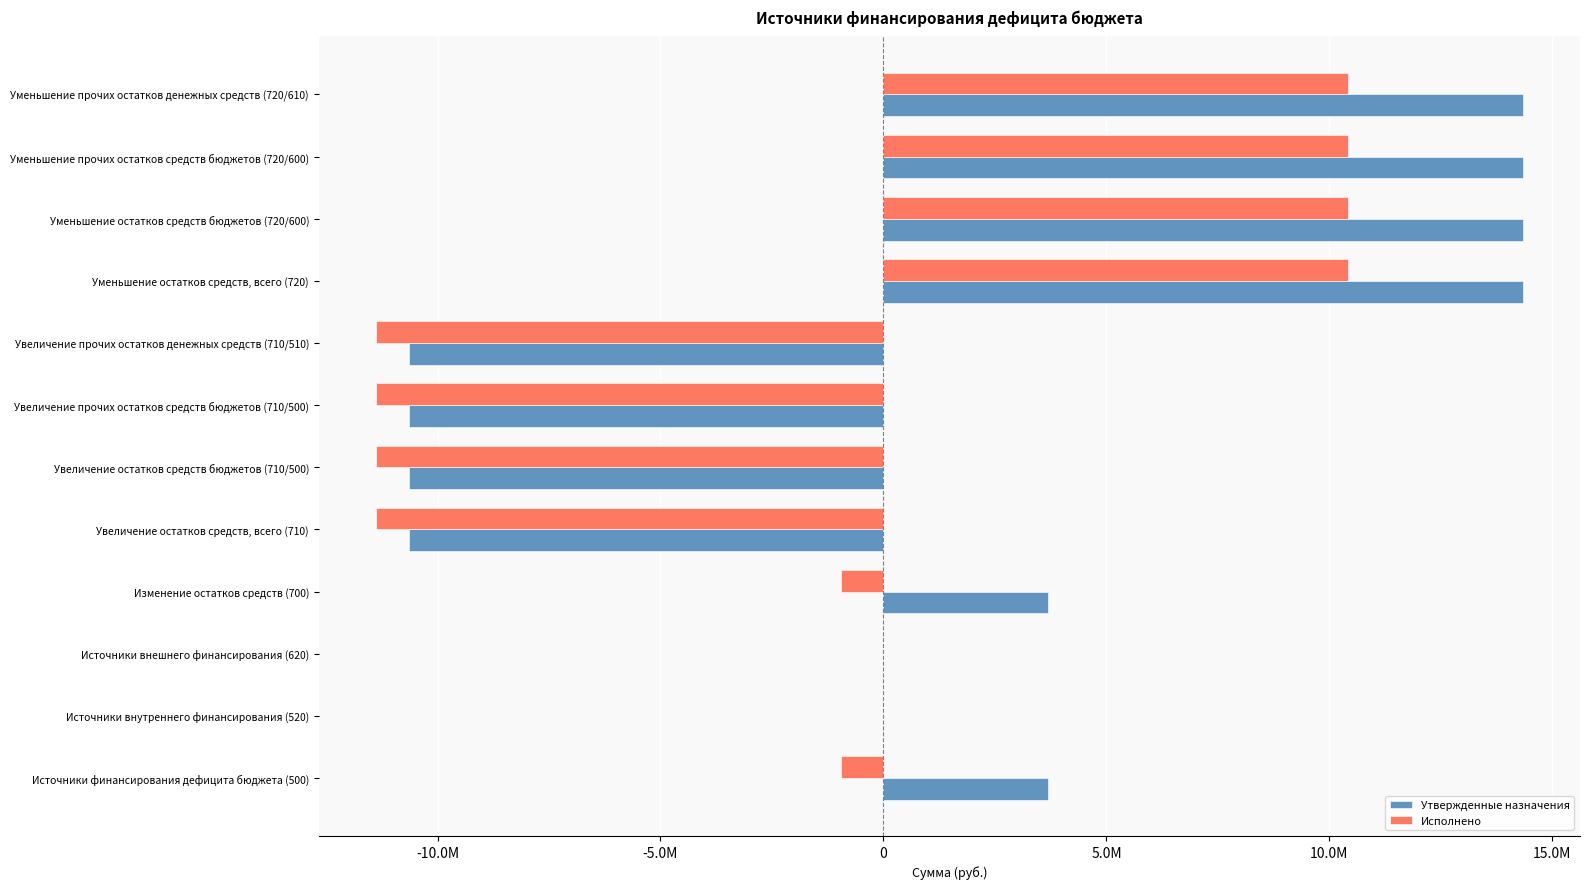

What are all the series names shown in the legend?

Утвержденные назначения, Исполнено